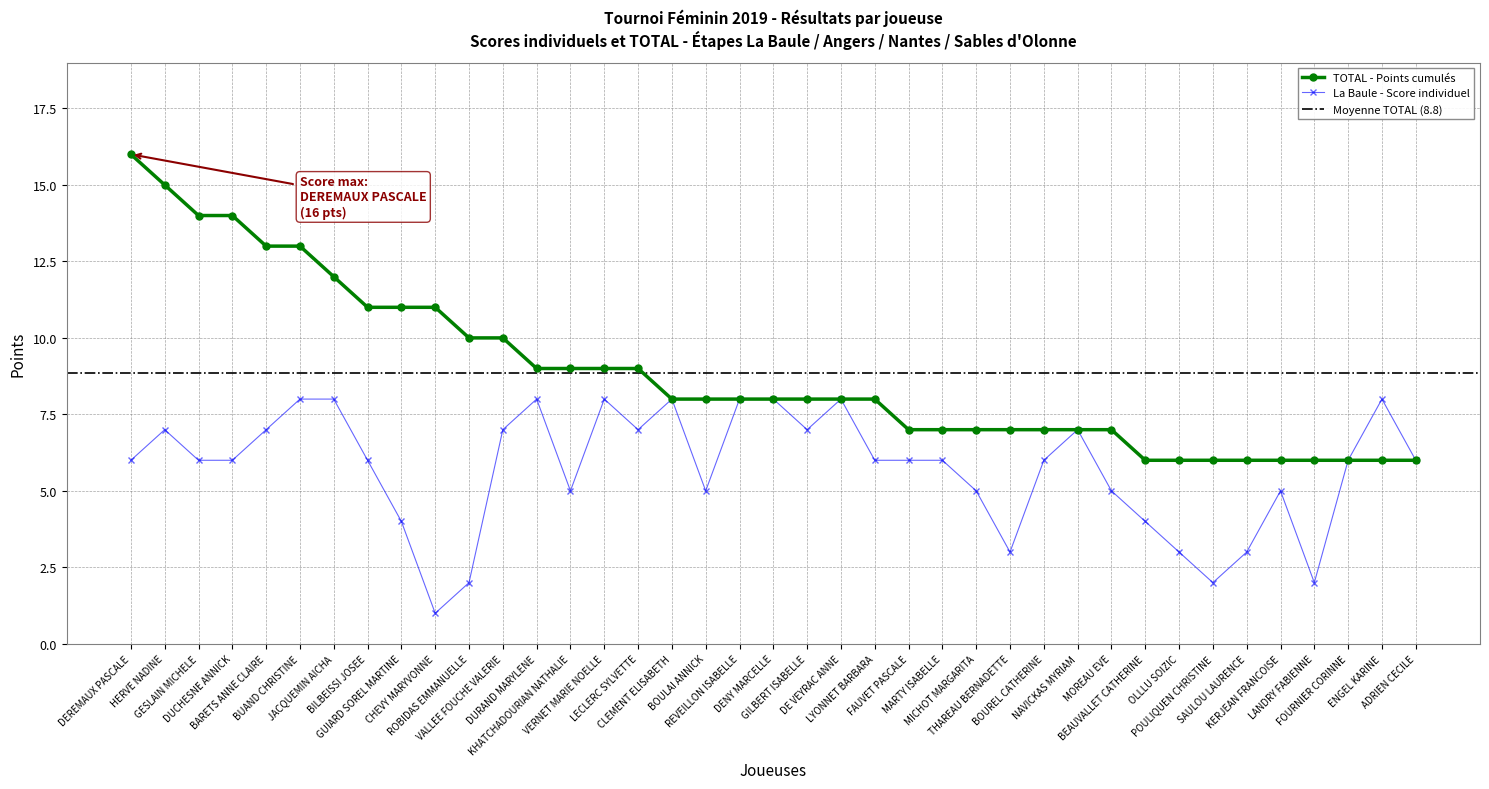

Does the chart display data point markers on the line(s)?

Yes